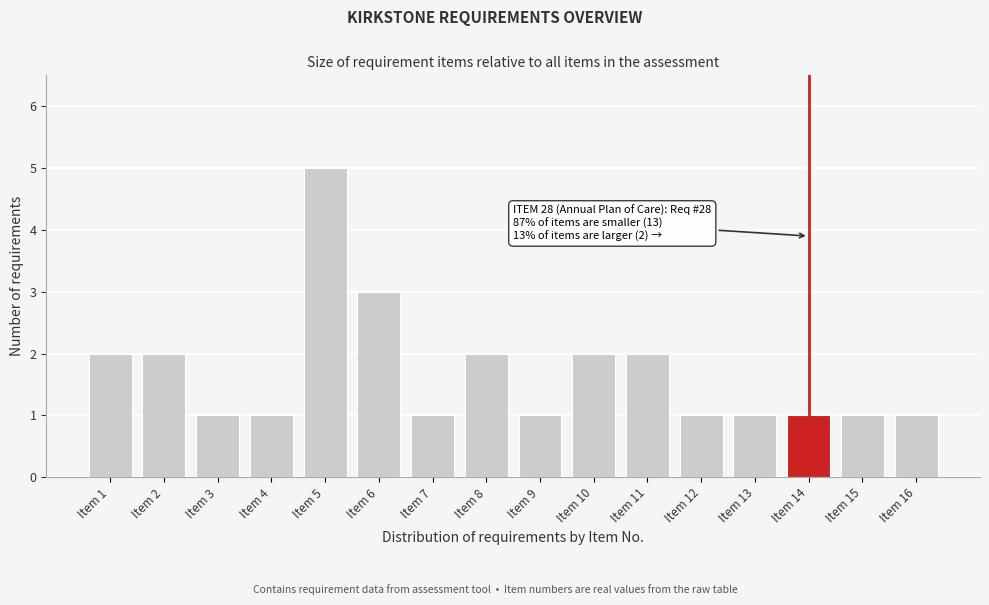

Reading left to right, what are all the values shown in this chart?

Item 1=2	Item 2=2	Item 3=1	Item 4=1	Item 5=5	Item 6=3	Item 7=1	Item 8=2	Item 9=1	Item 10=2	Item 11=2	Item 12=1	Item 13=1	Item 14=1	Item 15=1	Item 16=1